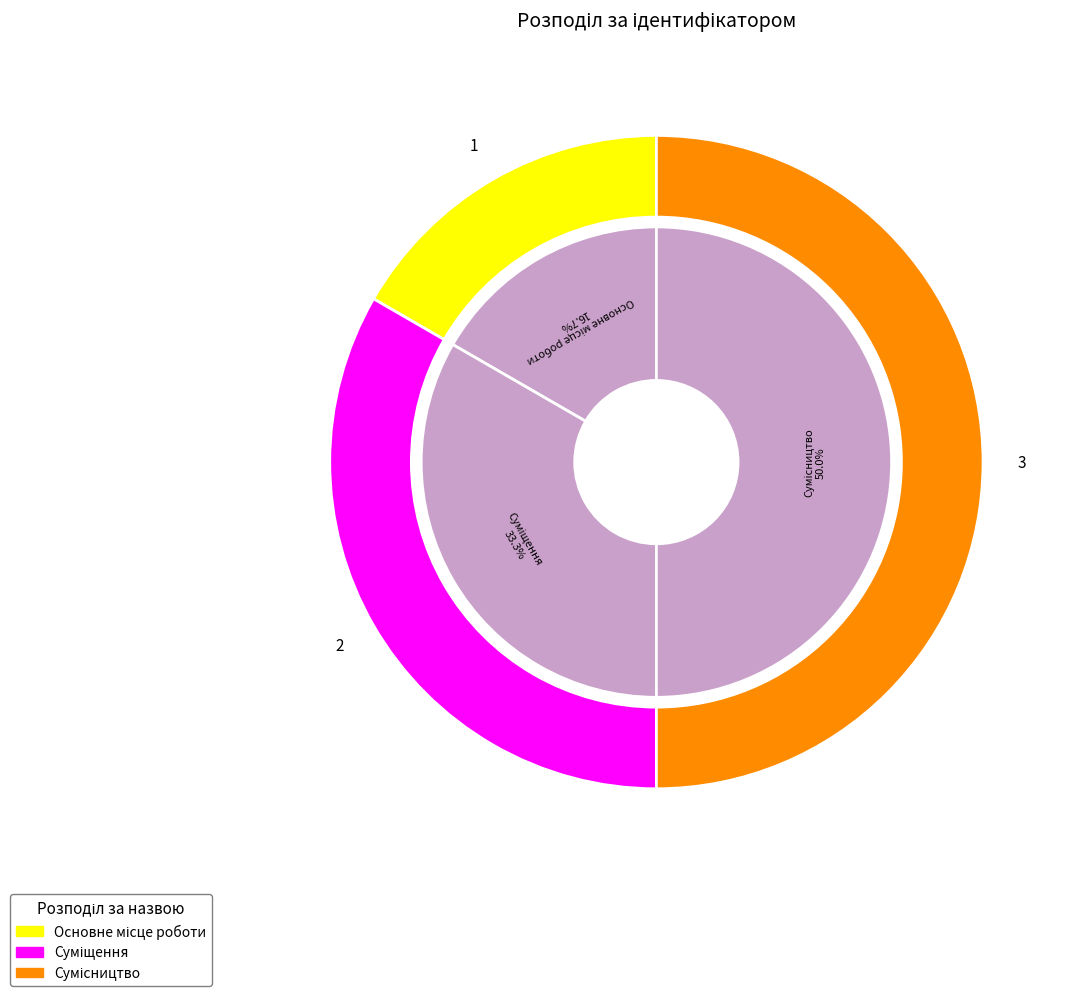

Rank the categories by value from lowest to highest.

Основне місце роботи, Суміщення, Сумісництво